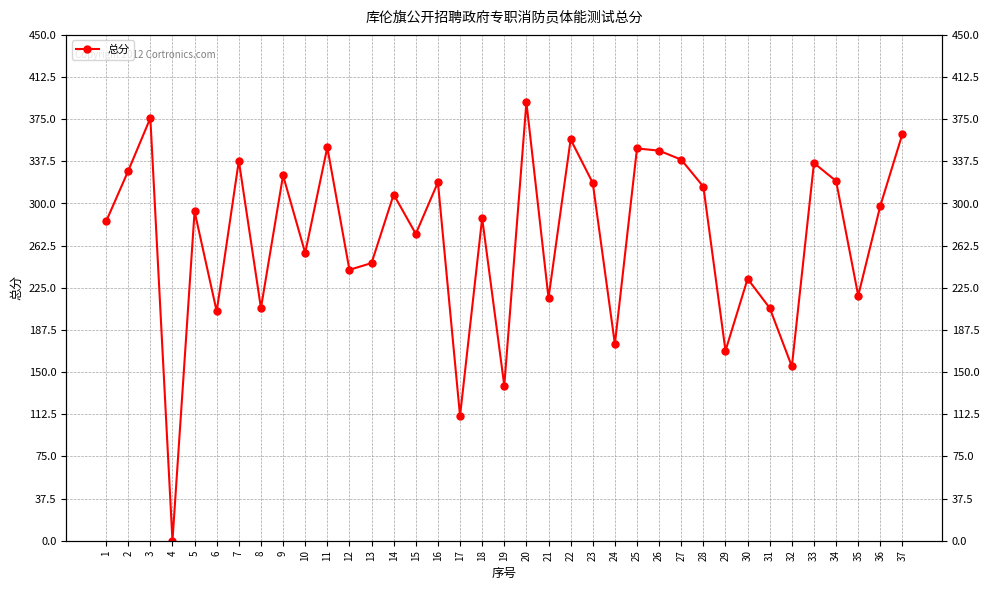

The value at 8 is 143.8. True or false?

False